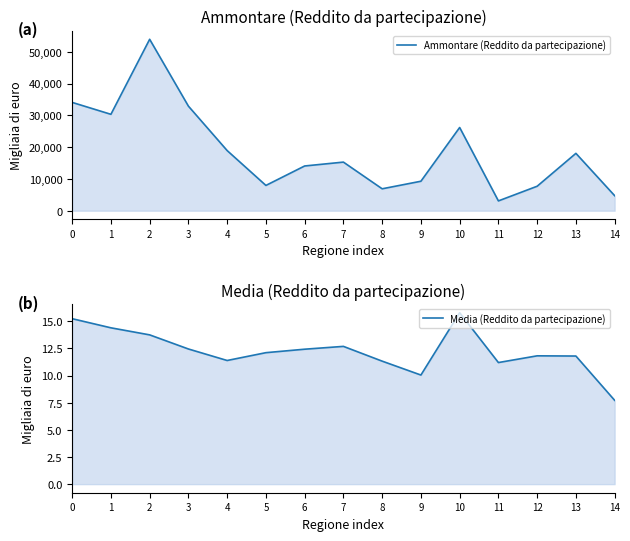

Is it true that Ammontare (Reddito da partecipazione) equals 11432.4 at 8?

False